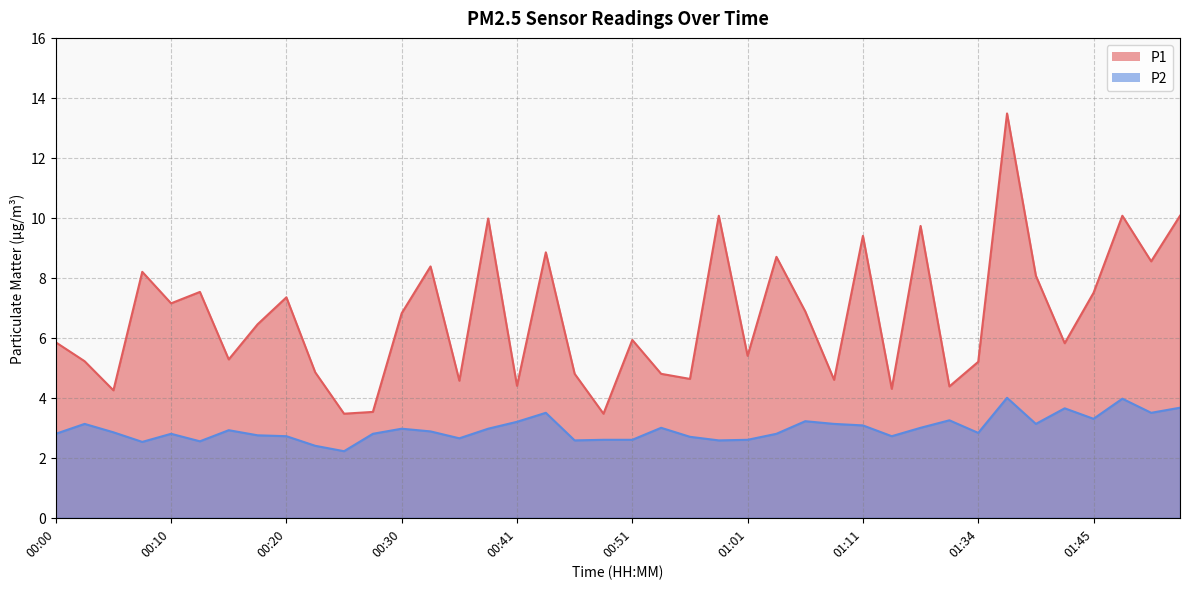

True or false: P2 and P1 cross at least once.

False